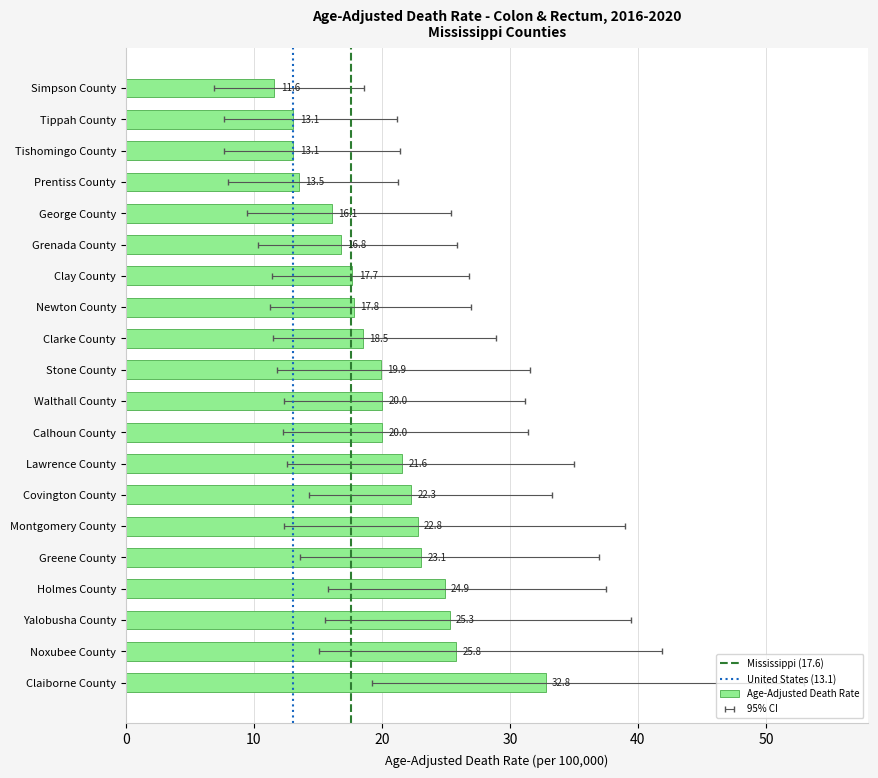

Approximately how many times larger is the value at Calhoun County compared to Clarke County?

1.1